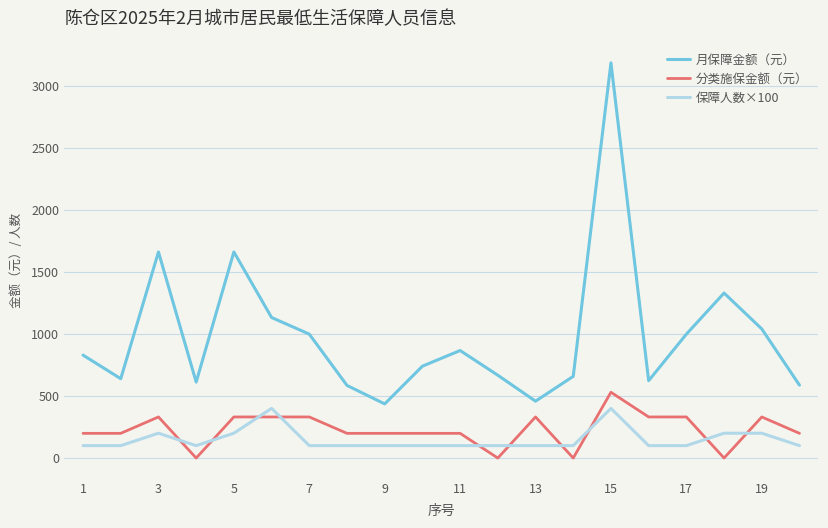

After their last crossing, which series has the higher values: 保障人数×100 or 分类施保金额（元）?

分类施保金额（元）